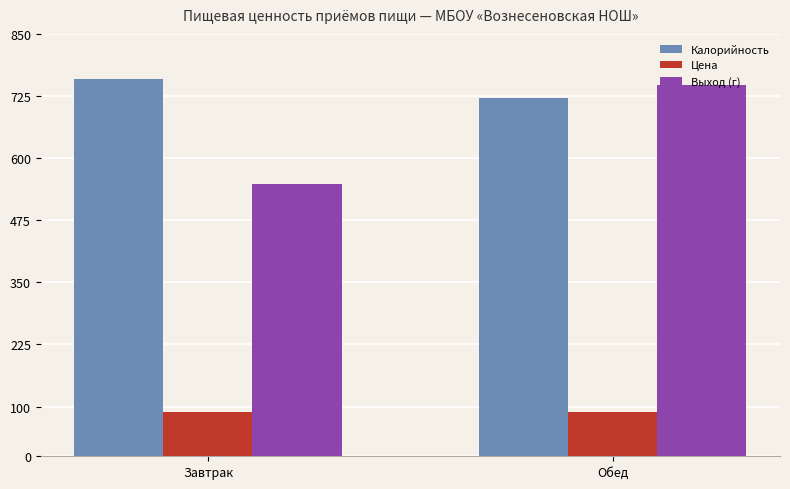

What is the label of the 1st bar from the left?

Завтрак